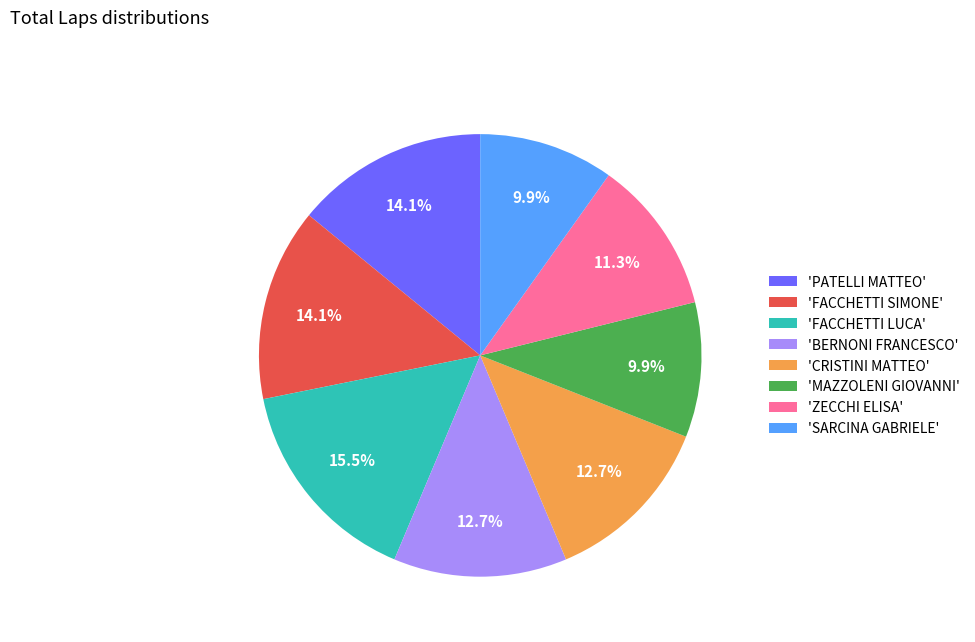

What portion of the pie excludes 'PATELLI MATTEO'?

85.9%